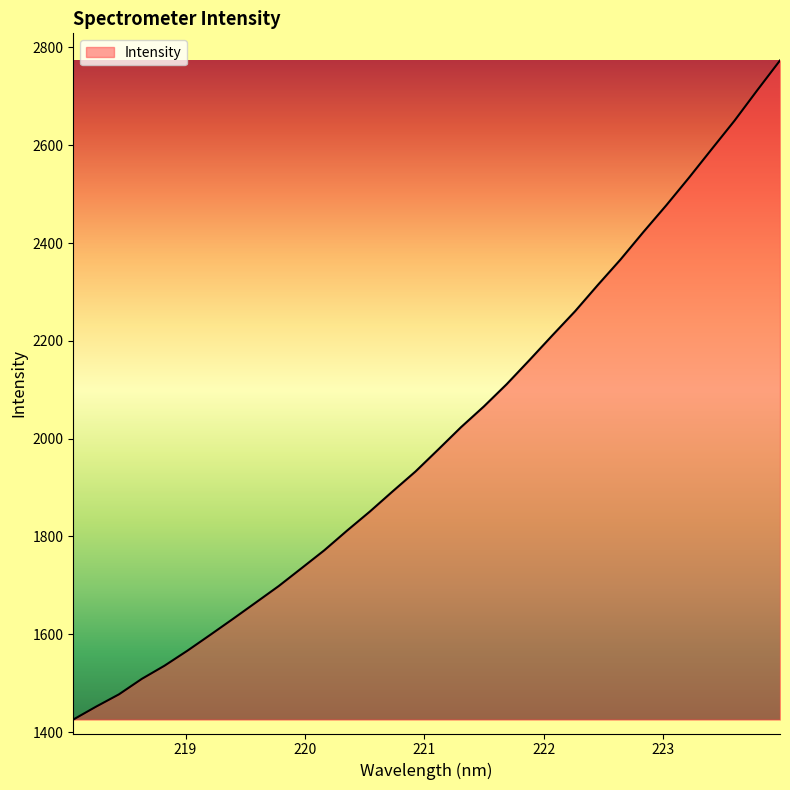

What is the difference between the maximum and minimum values?

1347.6